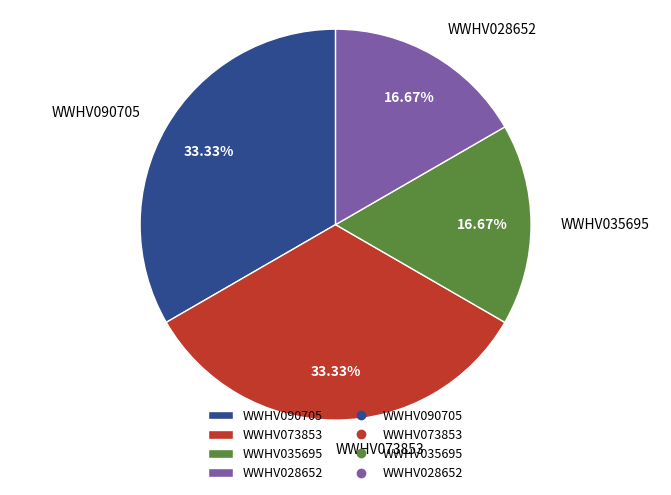

Does WWHV090705 represent more than half of the total?

No